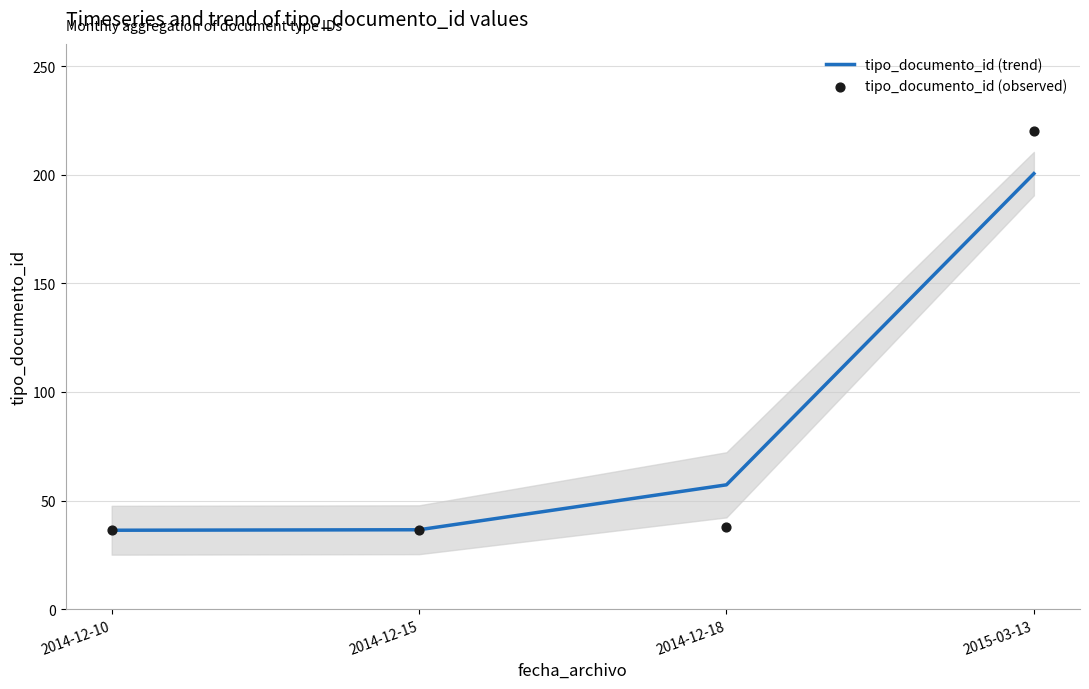

Which series contains the lowest Y value?

tipo_documento_id (observed)